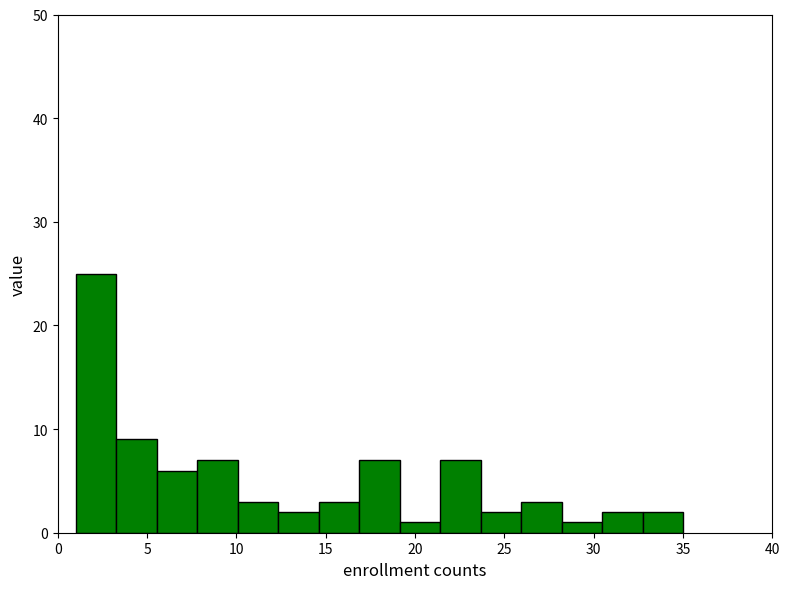

Which range on the x-axis has the tallest bar?

1.0 to 3.5